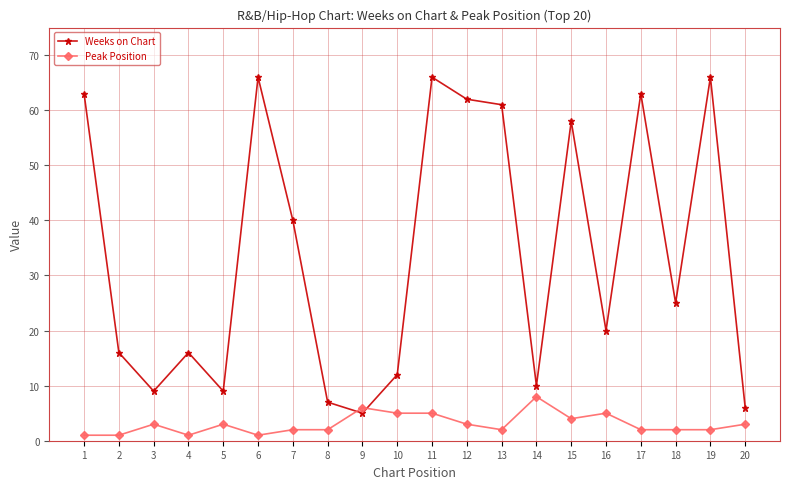

Which series changed the most between 7 and 20?

Weeks on Chart